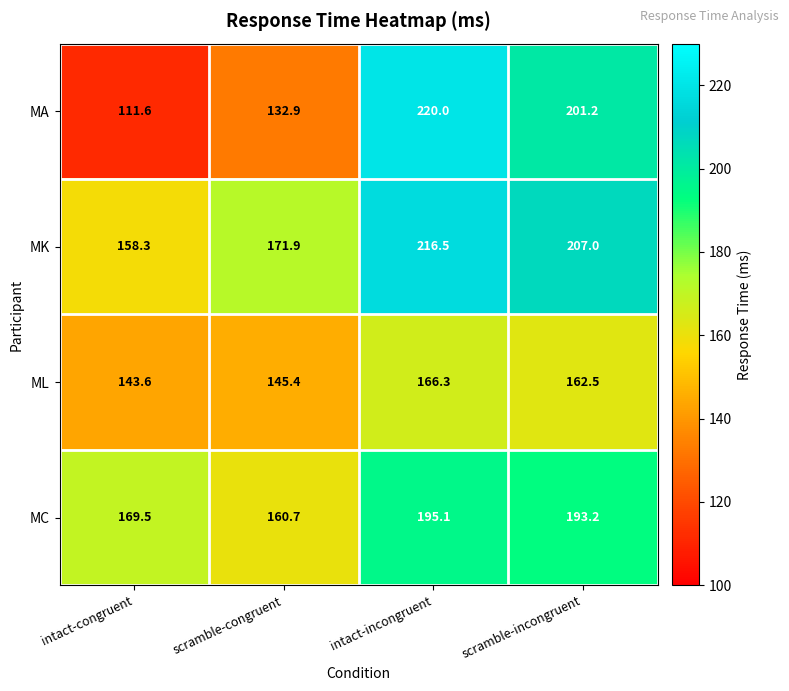

Rank the series at scramble-congruent from lowest to highest value.

MA, ML, MC, MK